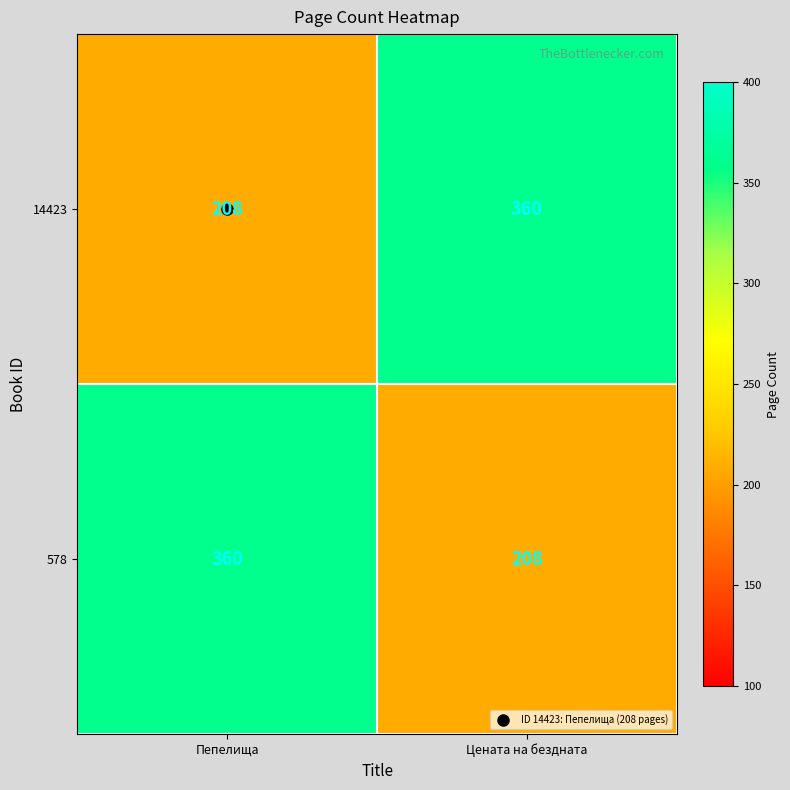

What is the maximum value shown in the chart?

360